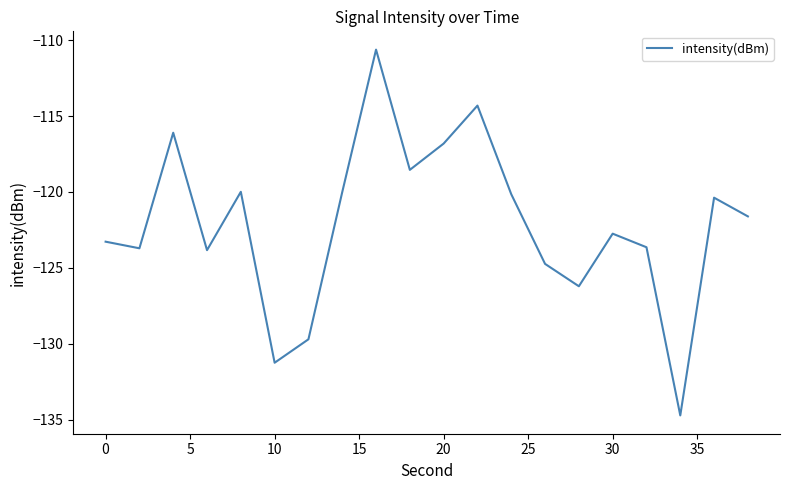

What is the smallest value displayed?

-134.7